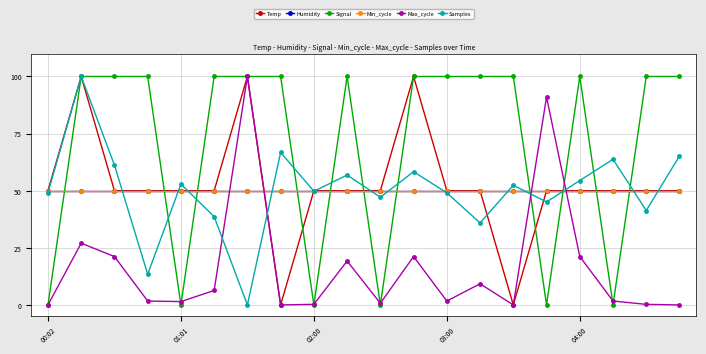

List the labels in order of Humidity value, smallest first.

00:02, 01:01, 02:00, 03:00, 04:00, 5, 6, 7, 8, 9, 10, 11, 12, 13, 14, 15, 16, 17, 18, 19